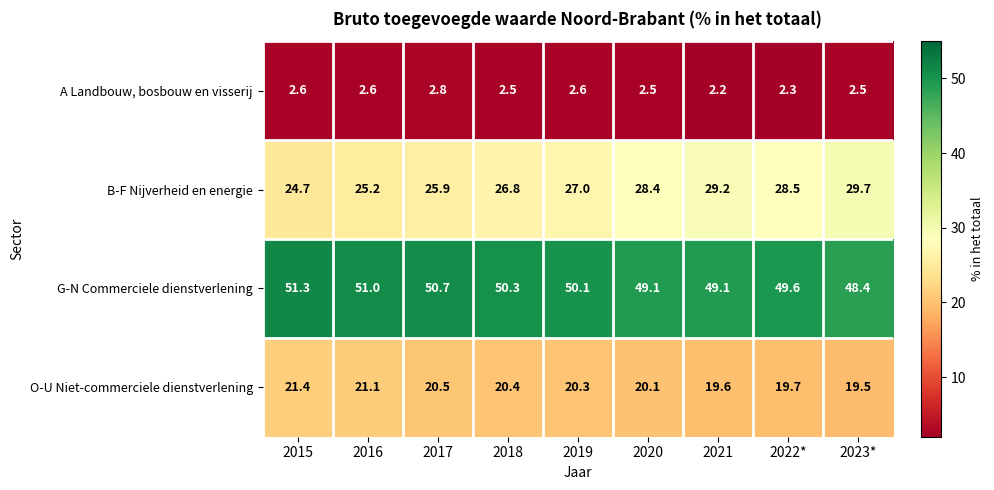

What is the difference between the maximum and second lowest values in the B-F Nijverheid en energie series?

4.5